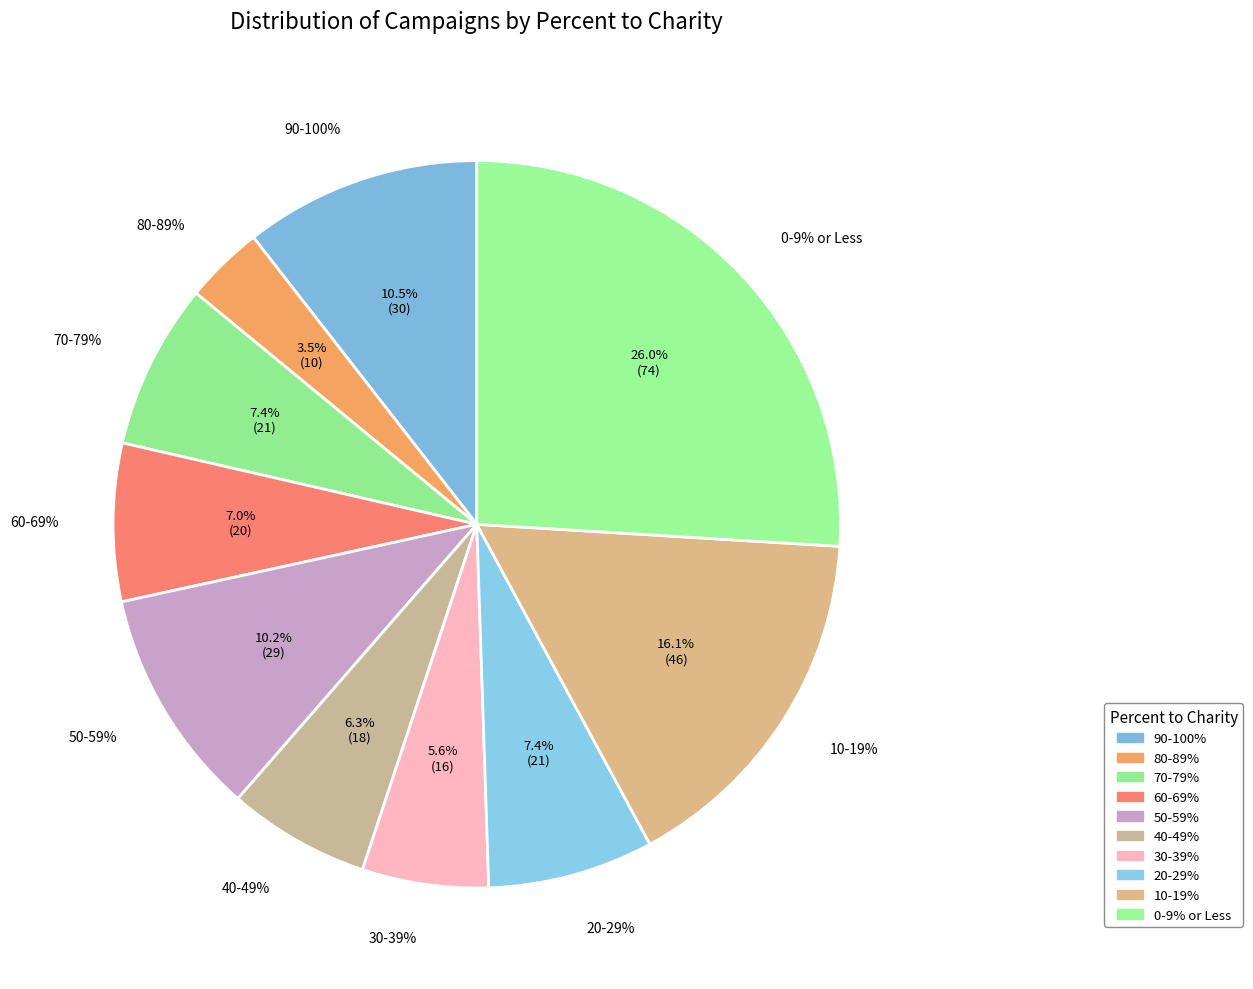

To the nearest percent, what portion does 60-69% represent?

7%